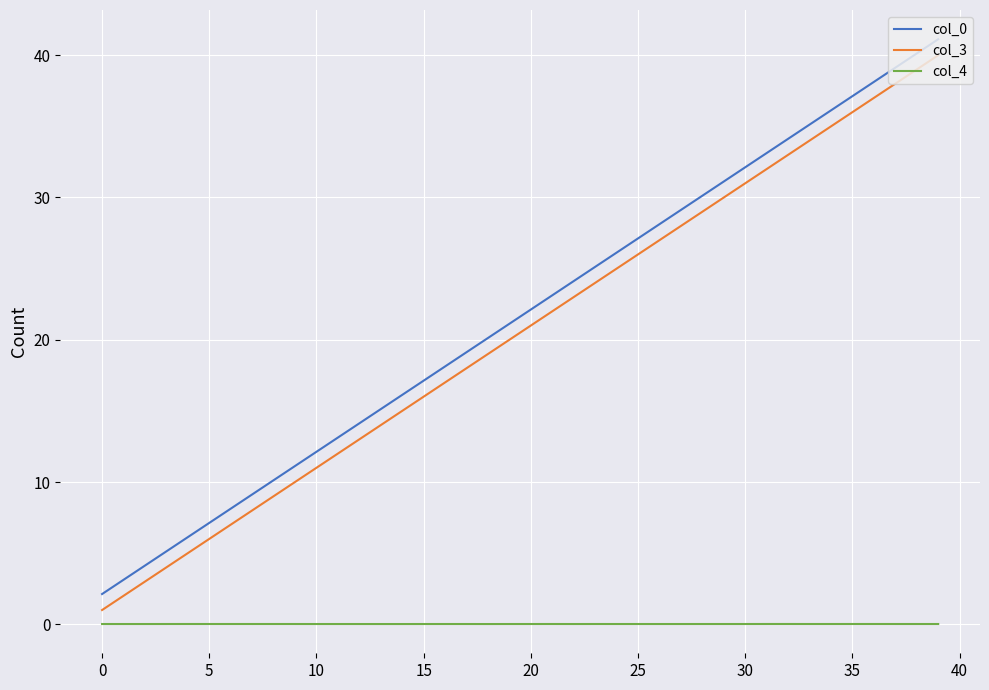

What is the greatest value displayed?

41.1